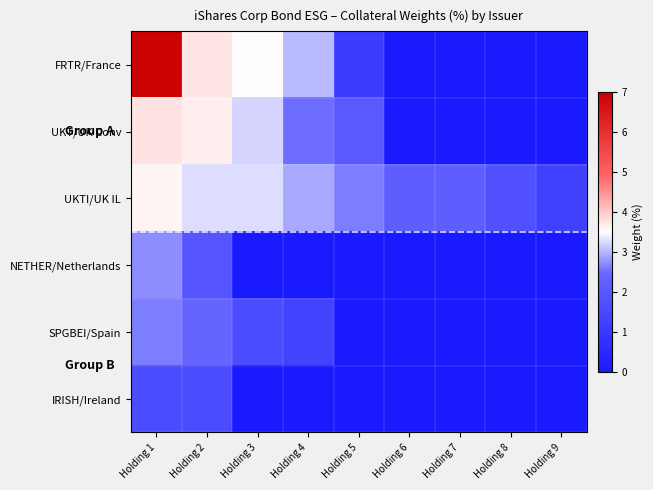

Reading right to left, transcribe all the data shown in this chart.

FRTR/France: Holding 9=0.0	Holding 8=0.0	Holding 7=0.0	Holding 6=0.0	Holding 5=1.1	Holding 4=3.0	Holding 3=3.5	Holding 2=3.7	Holding 1=6.9
UKT/UK Conv: Holding 9=0.0	Holding 8=0.0	Holding 7=0.0	Holding 6=0.0	Holding 5=2.1	Holding 4=2.5	Holding 3=3.2	Holding 2=3.6	Holding 1=3.8
UKTI/UK IL: Holding 9=1.2	Holding 8=1.8	Holding 7=2.2	Holding 6=2.2	Holding 5=2.6	Holding 4=2.9	Holding 3=3.3	Holding 2=3.3	Holding 1=3.6
NETHER/Netherlands: Holding 9=0.0	Holding 8=0.0	Holding 7=0.0	Holding 6=0.0	Holding 5=0.0	Holding 4=0.0	Holding 3=0.0	Holding 2=1.9	Holding 1=2.7
SPGBEI/Spain: Holding 9=0.0	Holding 8=0.0	Holding 7=0.0	Holding 6=0.0	Holding 5=0.0	Holding 4=1.3	Holding 3=1.6	Holding 2=2.4	Holding 1=2.6
IRISH/Ireland: Holding 9=0.0	Holding 8=0.0	Holding 7=0.0	Holding 6=0.0	Holding 5=0.0	Holding 4=0.0	Holding 3=0.0	Holding 2=1.6	Holding 1=1.6